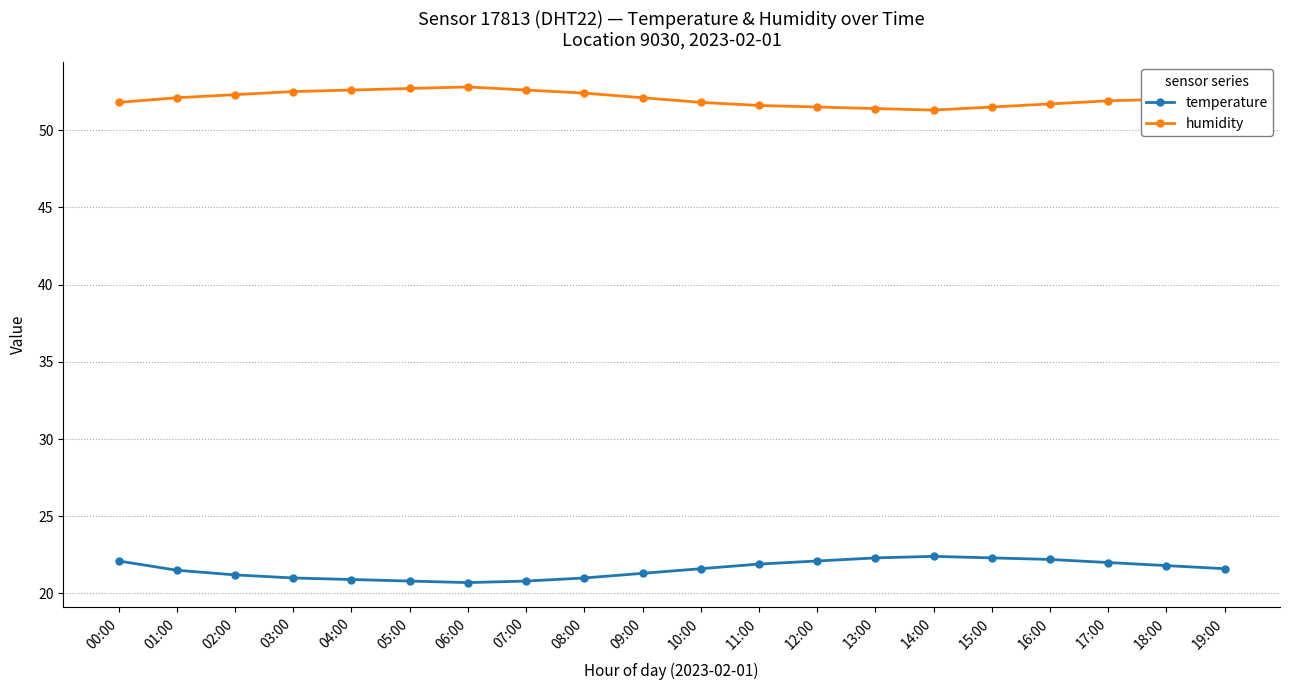

Is this an area chart (filled region under the line)?

No